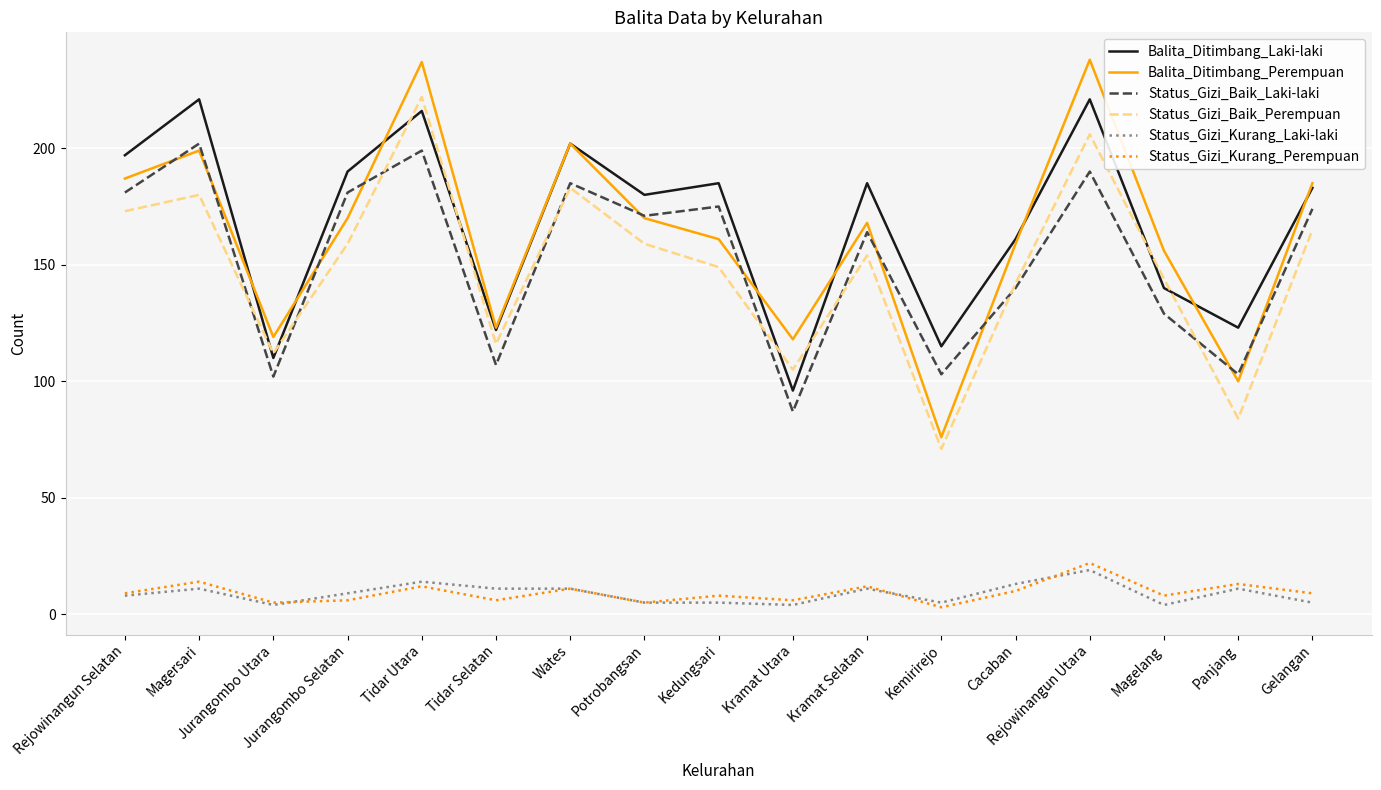

What is the difference between the maximum and minimum values in the Status_Gizi_Baik_Perempuan series?

151